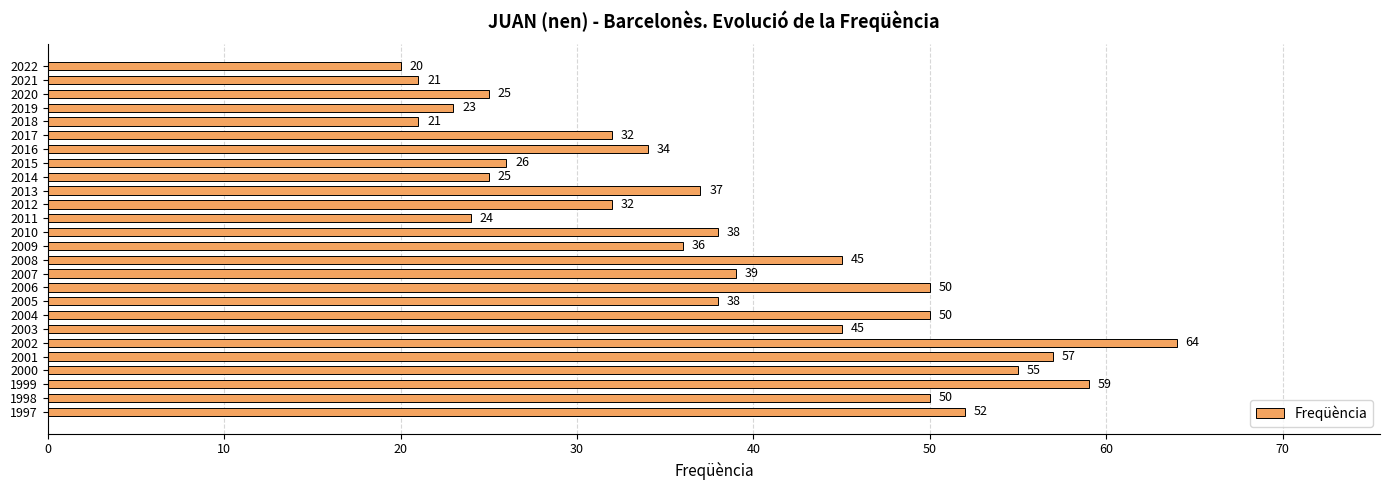

What is the minimum value shown in the chart?

20